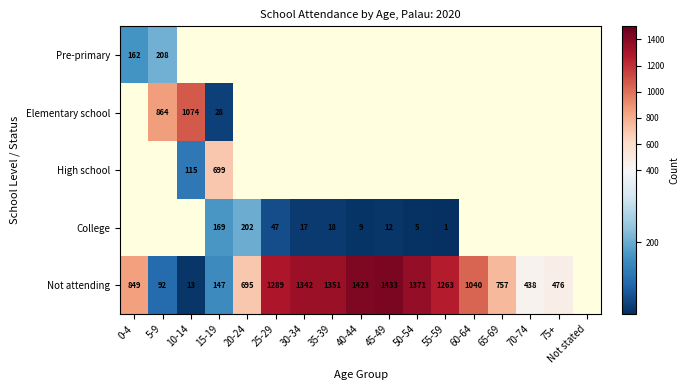

True or false: Pre-primary has a value of 208 at 5-9.

True